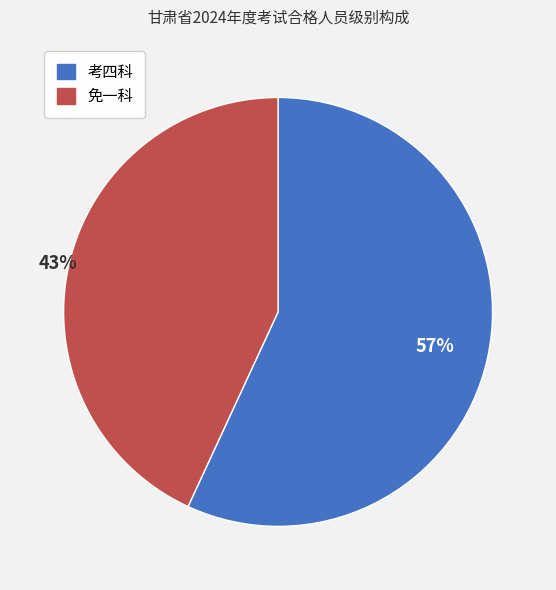

To the nearest percent, what percentage of the pie is 免一科?

43%